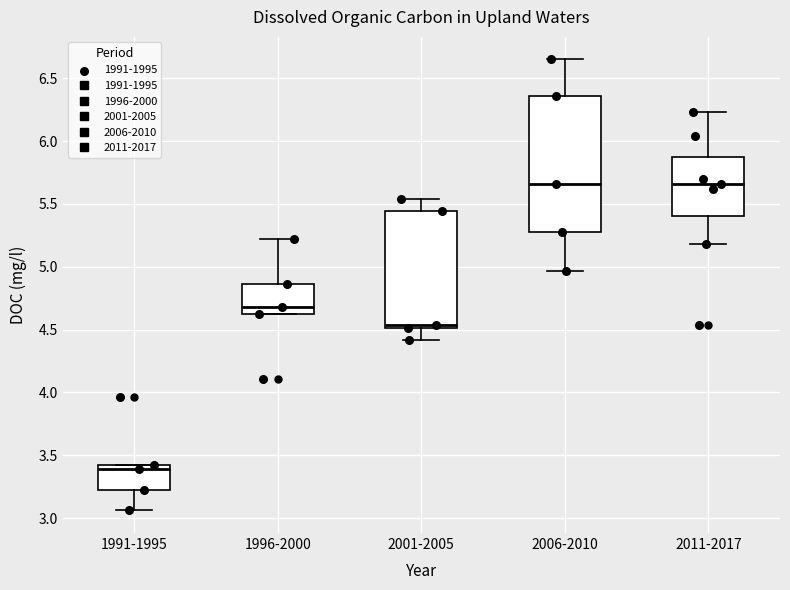

Reading left to right, transcribe this box plot: for each box, give where its median line is, the range the box spans, and where its two whiskers end, as read against the y-axis. The values are not printed on the chart, so give them approximately, as read against the axis.

1991-1995: median 3.40 (just below the box's upper edge), box 3.20 to 3.40, whiskers 3.05 to 3.40
1996-2000: median 4.70, box 4.60 to 4.85, whiskers 4.60 to 5.20
2001-2005: median 4.55, box 4.50 to 5.45, whiskers 4.40 to 5.55
2006-2010: median 5.65, box 5.30 to 6.35, whiskers 4.95 to 6.65
2011-2017: median 5.65, box 5.40 to 5.85, whiskers 5.20 to 6.25